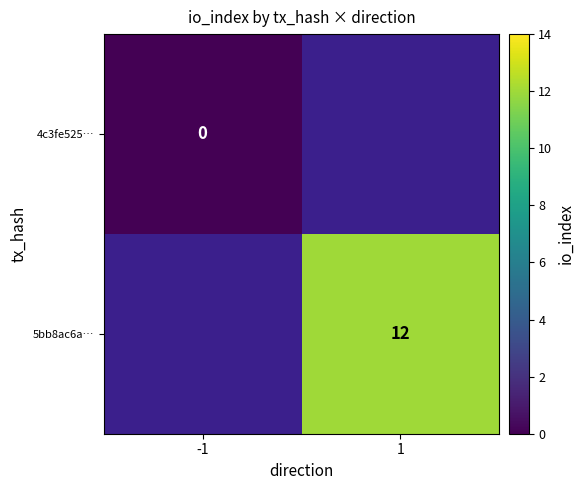

True or false: 5bb8ac6a… has a value of 8 at 1.

False